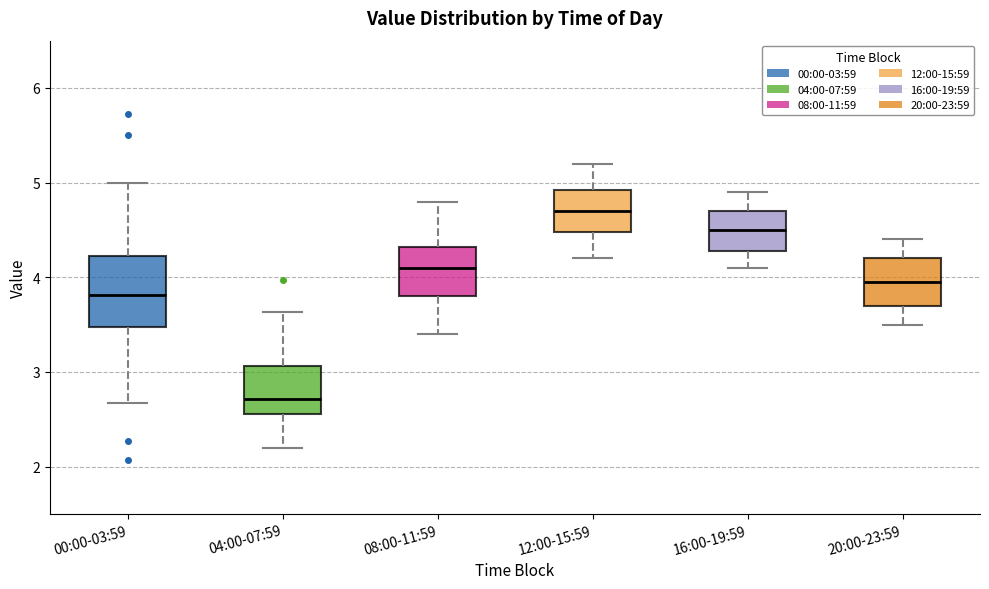

Reading left to right, transcribe this box plot: for each box, give where its median line is, the range the box spans, and where its two whiskers end, as read against the y-axis. The values are not printed on the chart, so give them approximately, as read against the axis.

00:00-03:59: median 3.8, box 3.5 to 4.2, whiskers 2.7 to 5.0
04:00-07:59: median 2.7, box 2.6 to 3.1, whiskers 2.2 to 3.6
08:00-11:59: median 4.1, box 3.8 to 4.3, whiskers 3.4 to 4.8
12:00-15:59: median 4.7, box 4.5 to 4.9, whiskers 4.2 to 5.2
16:00-19:59: median 4.5, box 4.3 to 4.7, whiskers 4.1 to 4.9
20:00-23:59: median 4.0, box 3.7 to 4.2, whiskers 3.5 to 4.4